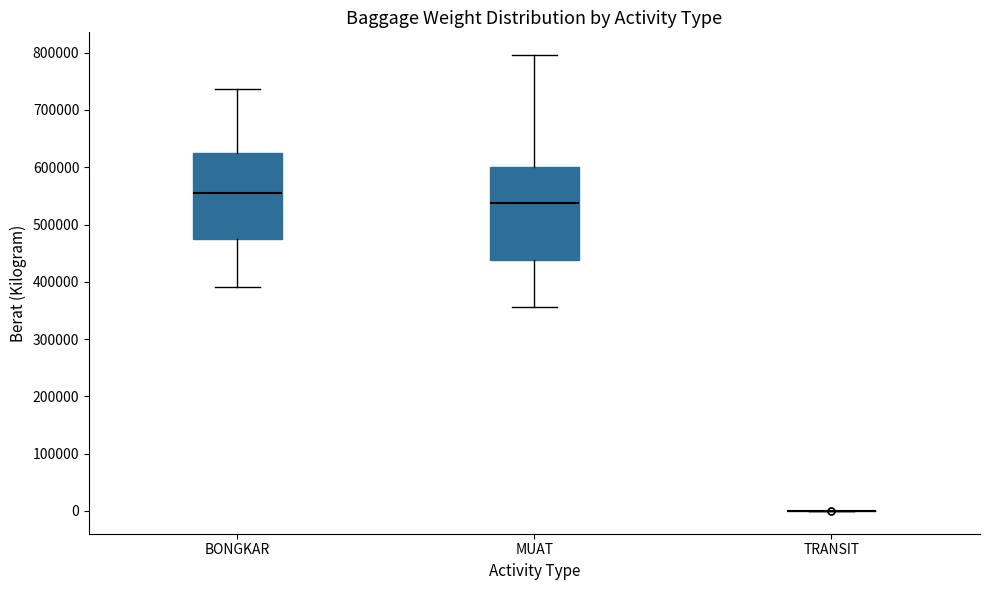

Which box is the tallest, from its lower edge to its upper edge?

MUAT